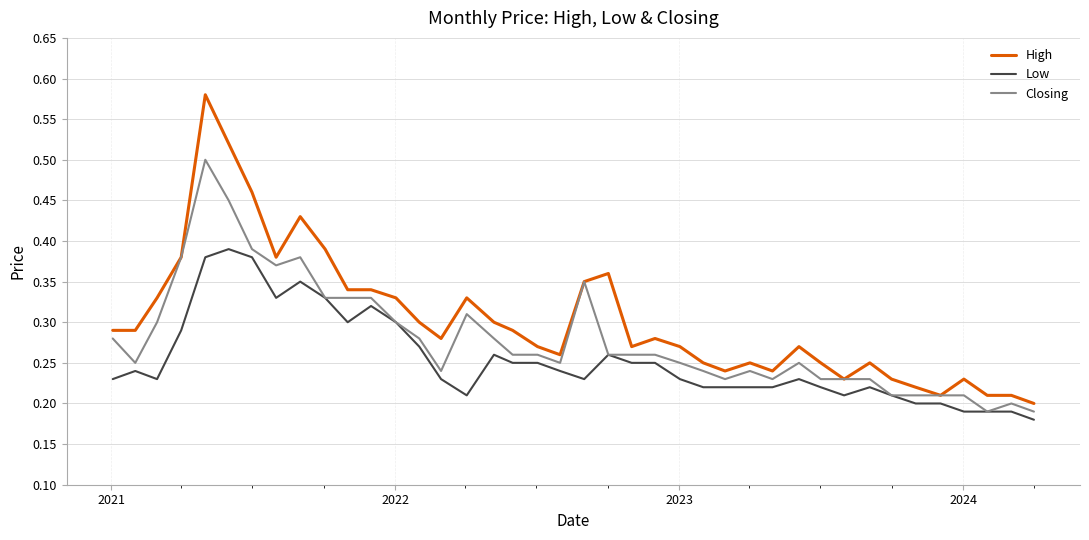

Which series has the largest range (max minus min)?

High